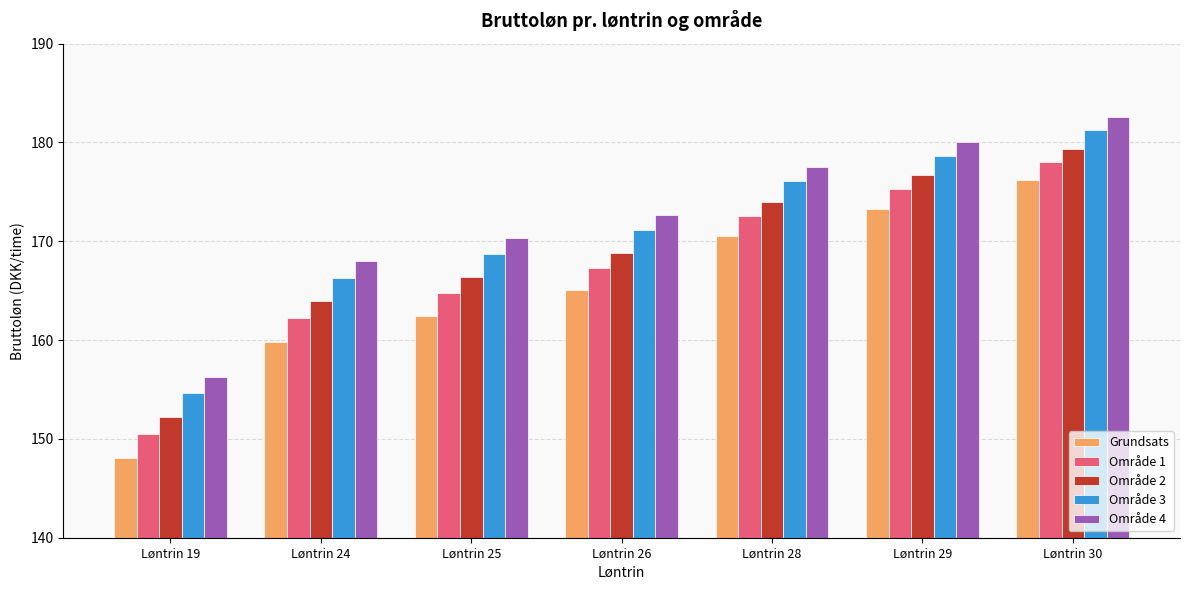

At how many categories does at least one series exceed 150?

7